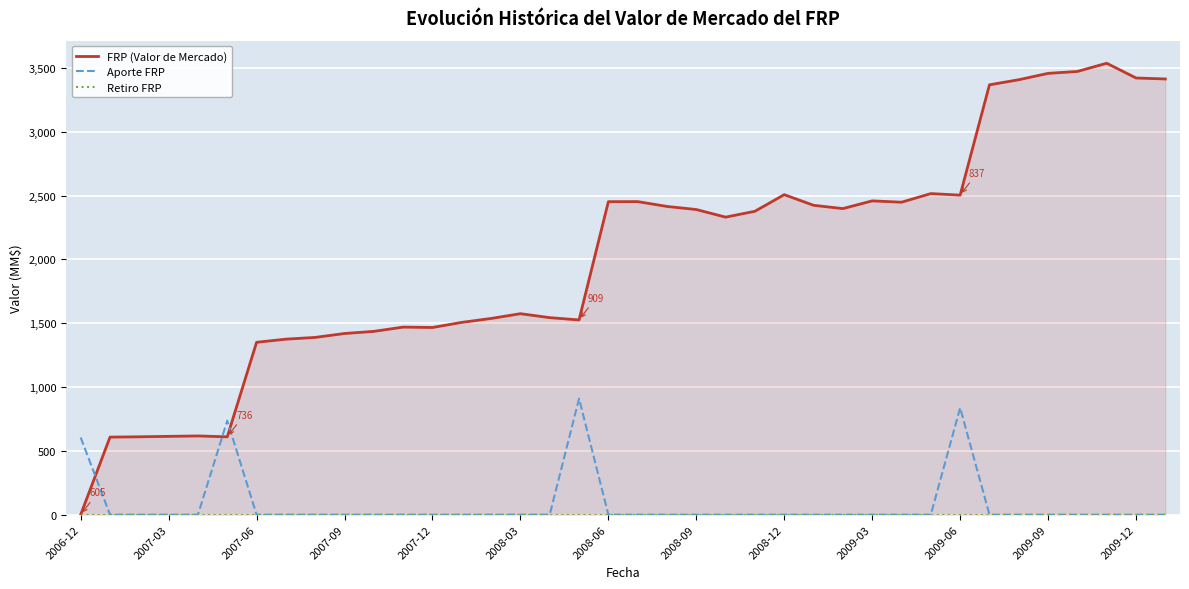

Which label corresponds to the smallest value in the chart?

2007-03